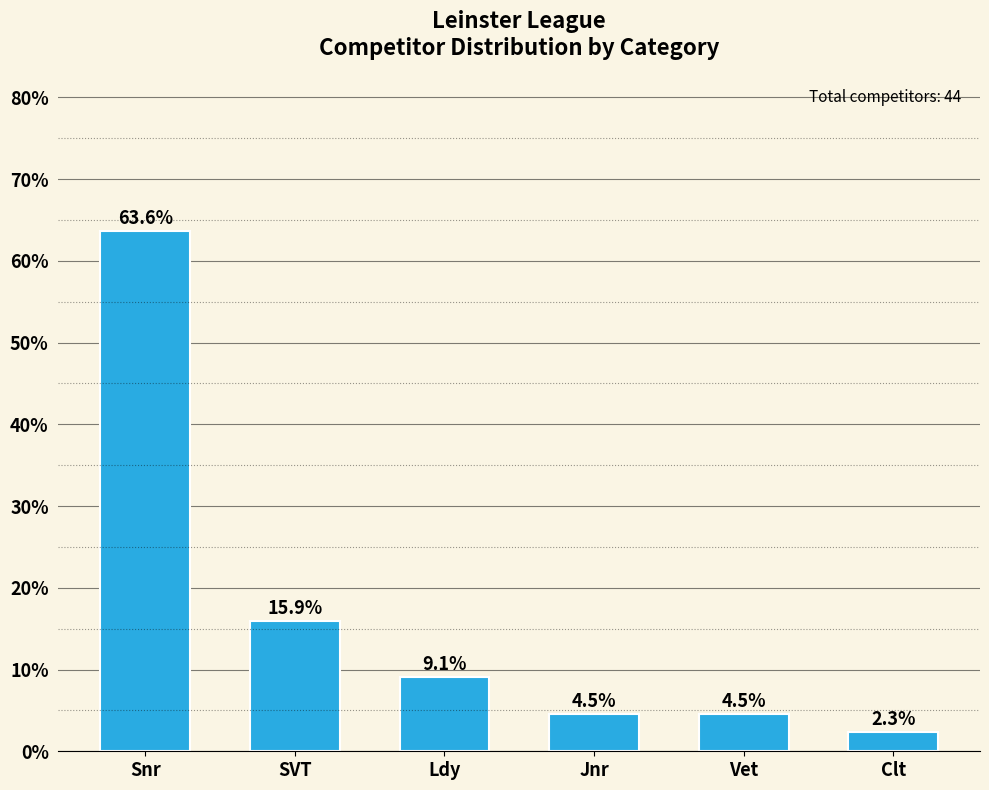

Is it true that the value at SVT is 15.9?

True